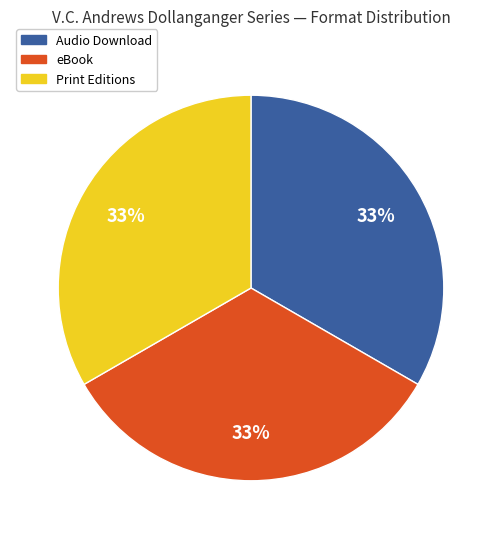

Is there any slice that represents more than half of the pie?

No